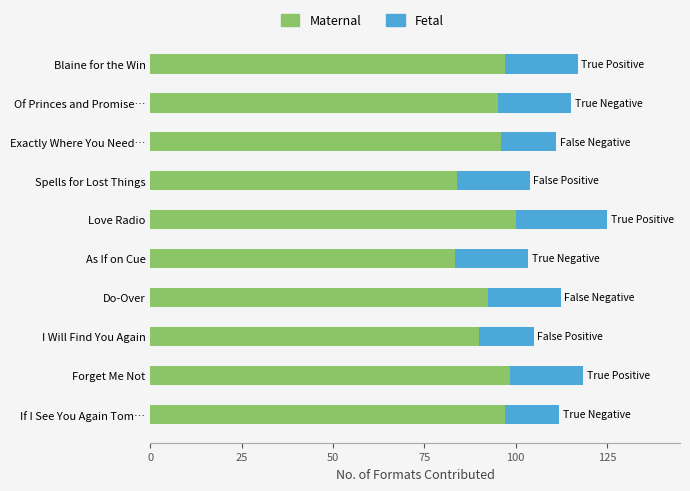

The value of Maternal at I Will Find You Again is 117.5. True or false?

False